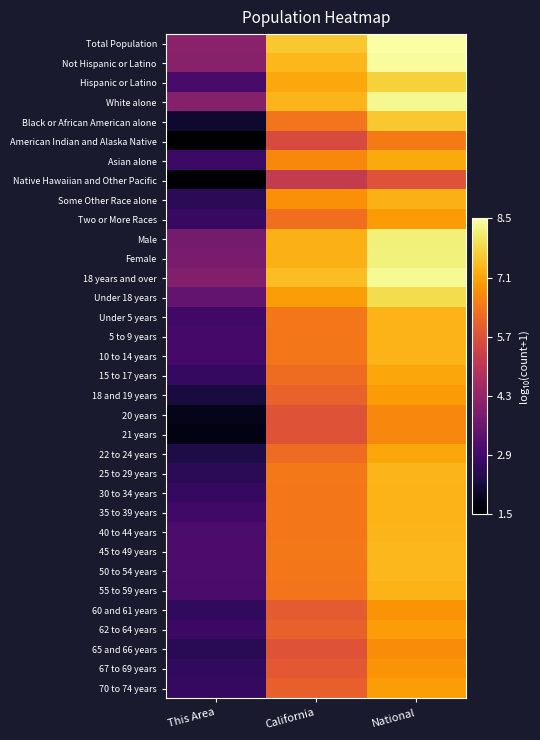

At National, list the series in order from smallest to largest.

Native Hawaiian and Other Pacific, American Indian and Alaska Native, 21 years, 20 years, 65 and 66 years, 60 and 61 years, 67 to 69 years, Two or More Races, 18 and 19 years, 70 to 74 years, 62 to 64 years, 22 to 24 years, 15 to 17 years, Asian alone, Some Other Race alone, 55 to 59 years, 30 to 34 years, 35 to 39 years, Under 5 years, 5 to 9 years, 10 to 14 years, 40 to 44 years, 25 to 29 years, 50 to 54 years, 45 to 49 years, Black or African American alone, Hispanic or Latino, Under 18 years, Male, Female, White alone, 18 years and over, Not Hispanic or Latino, Total Population